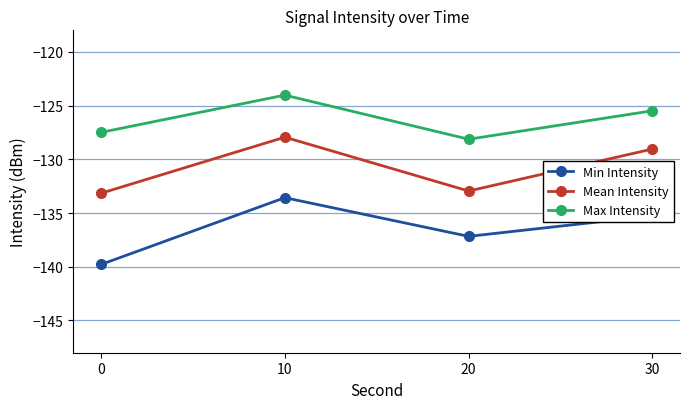

True or false: Max Intensity and Min Intensity intersect in this chart.

False